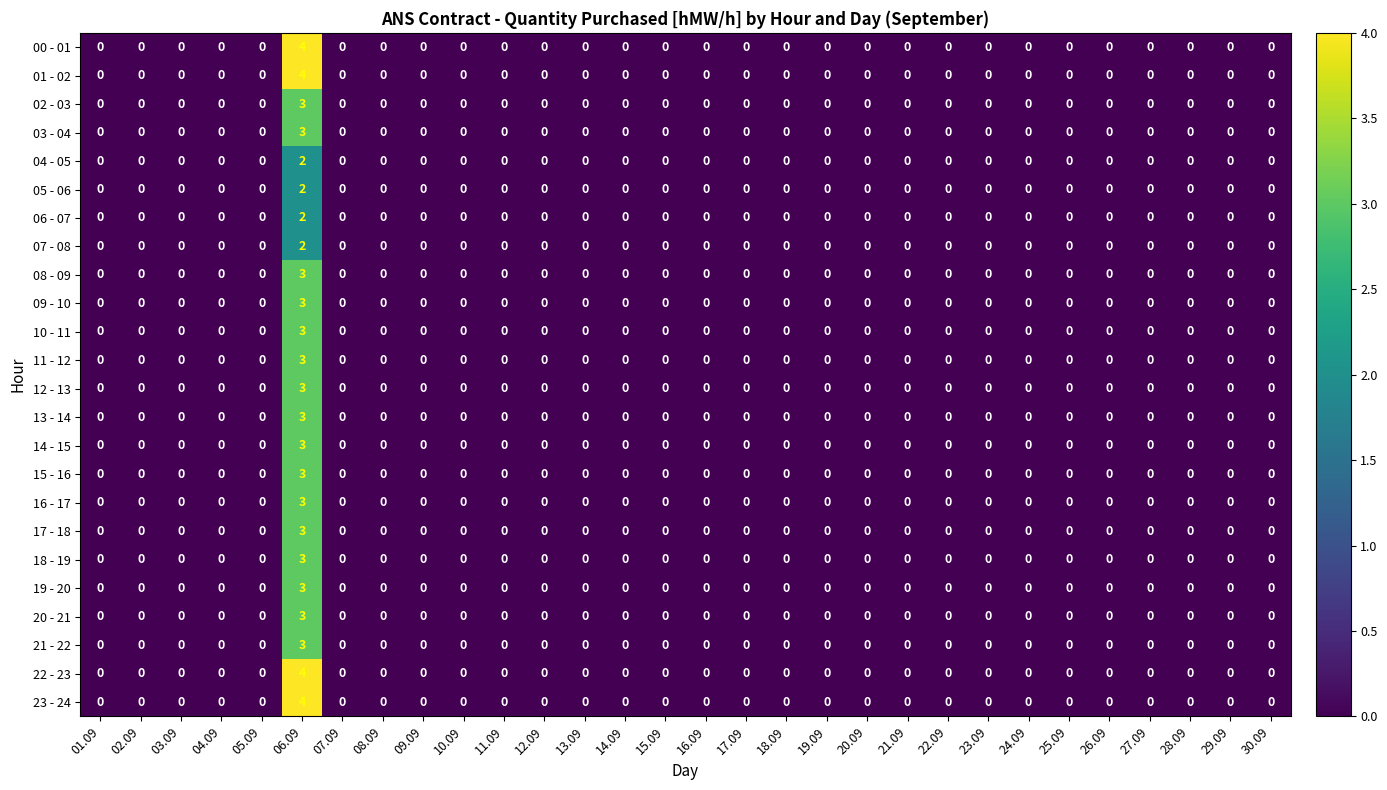

At which category is the sum across all series the highest?

06.09